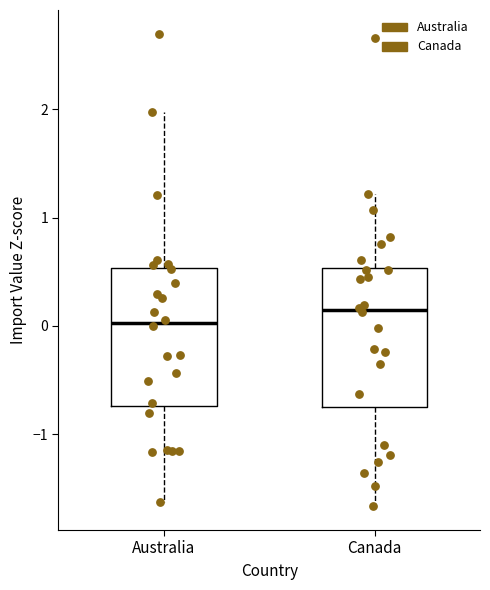

Where does the upper whisker of the box for Australia end on the y-axis? The values are not printed on the chart, so give them approximately, as read against the axis.

2.0